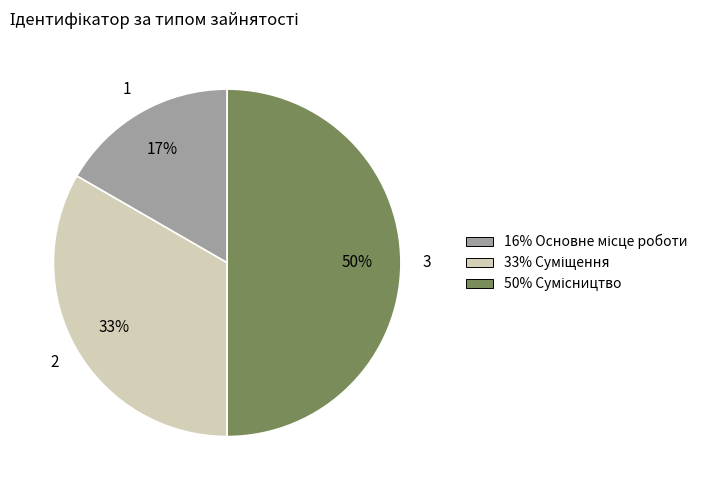

To the nearest percent, what is the difference between the largest and smallest slice percentages?

33%